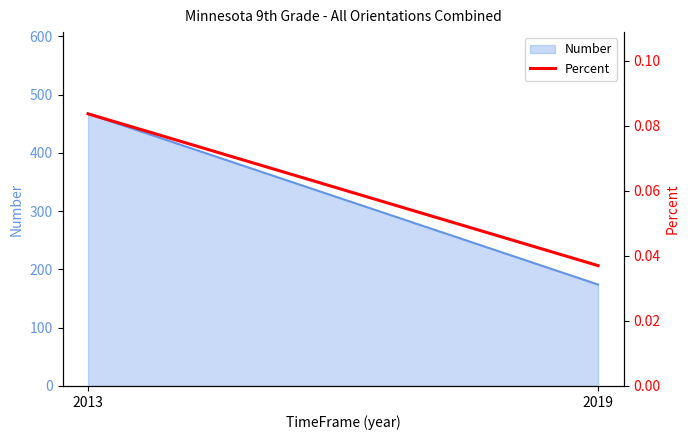

Which label corresponds to the largest value in the chart?

2013